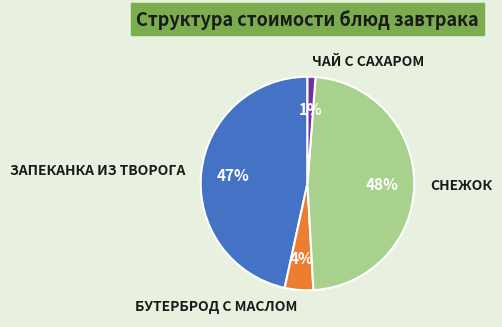

Combined, do БУТЕРБРОД С МАСЛОМ and ЗАПЕКАНКА ИЗ ТВОРОГА account for over 50%?

Yes